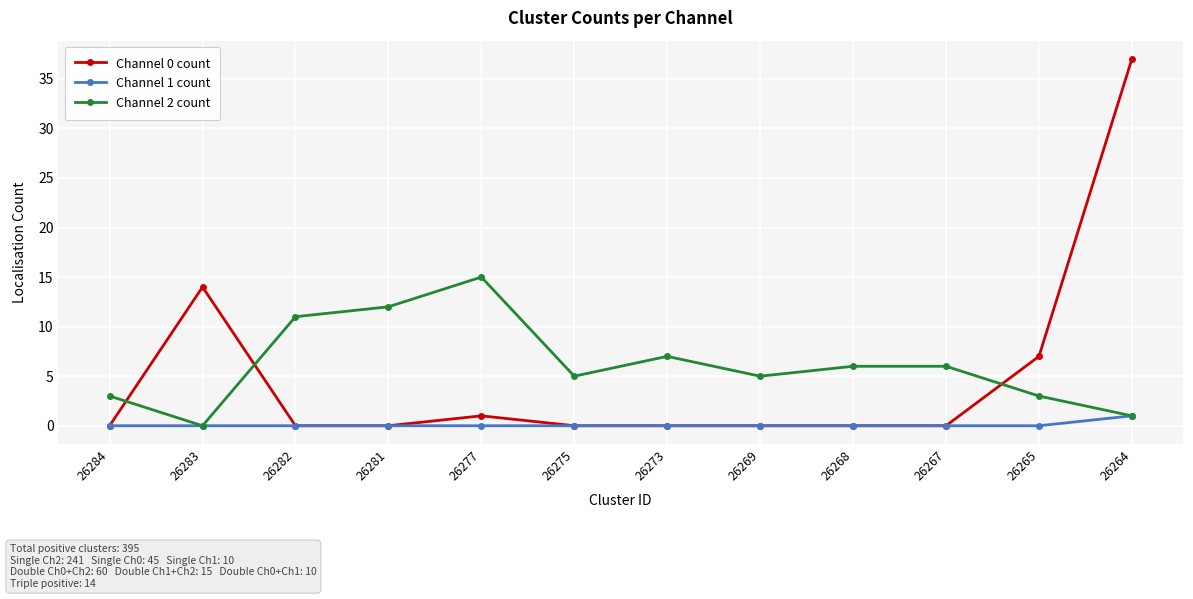

What is the maximum value shown in the chart?

37